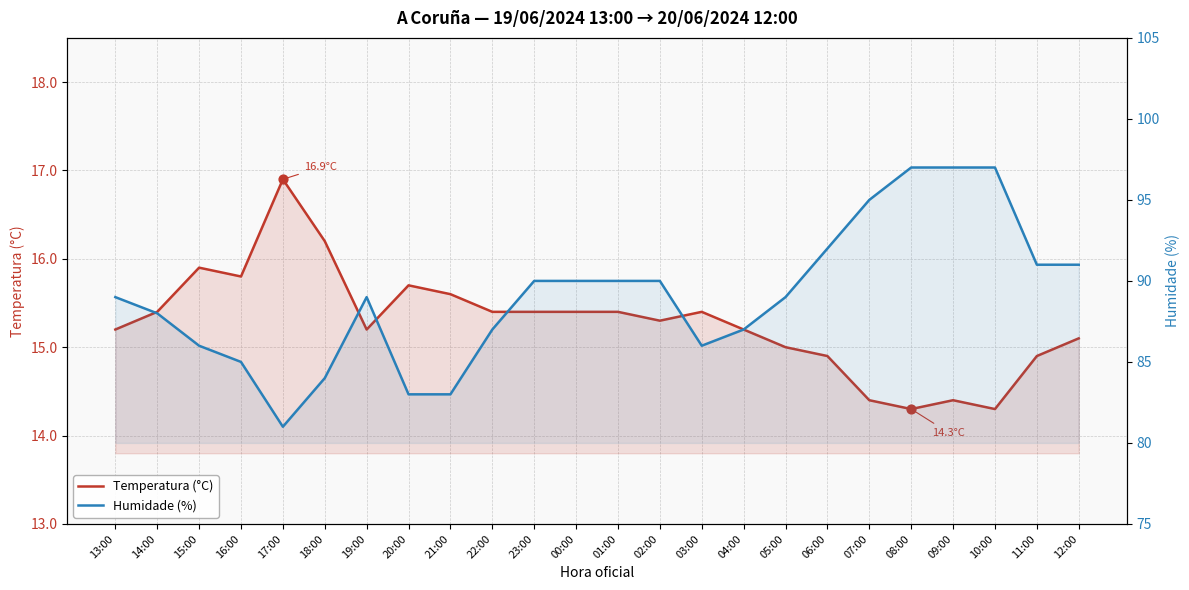

What are all the series names shown in the legend?

Temperatura (°C), Humidade (%)